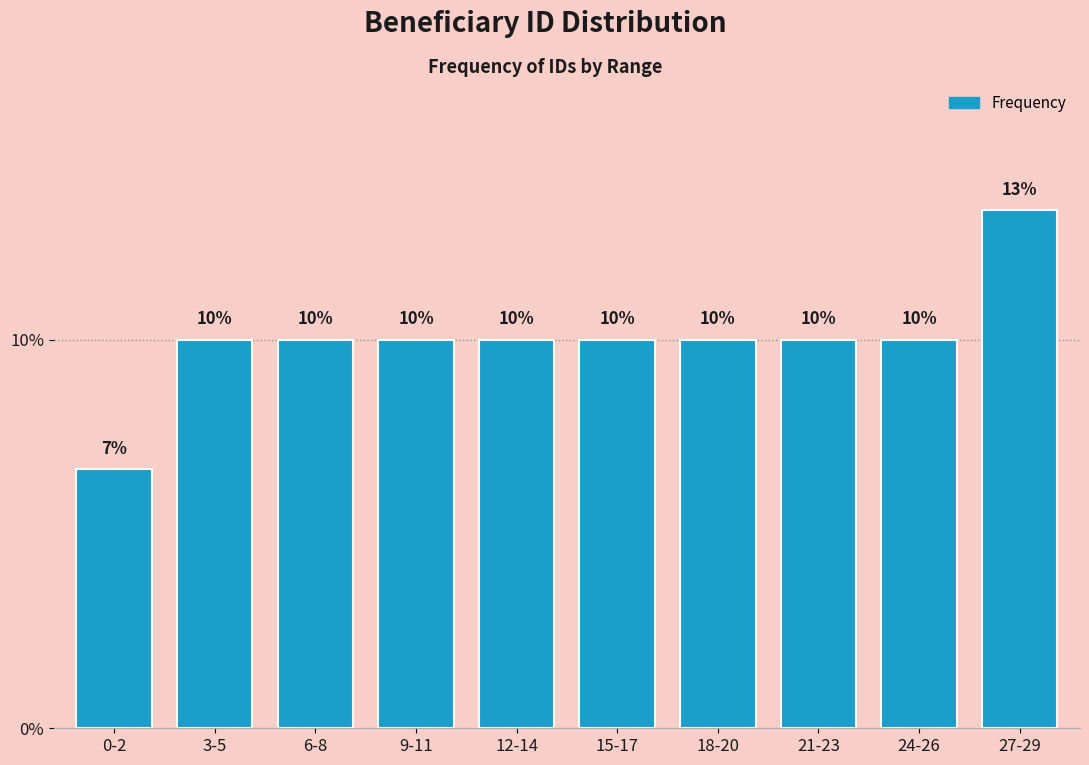

What is the sum of all values?

100.0